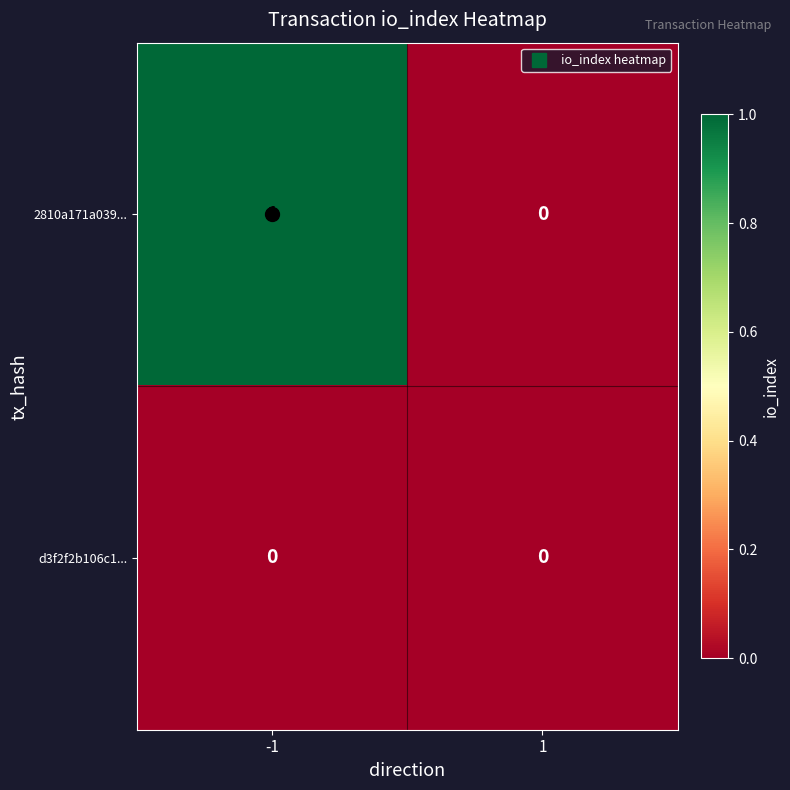

Which series changed the most between -1 and 1?

2810a171a039...